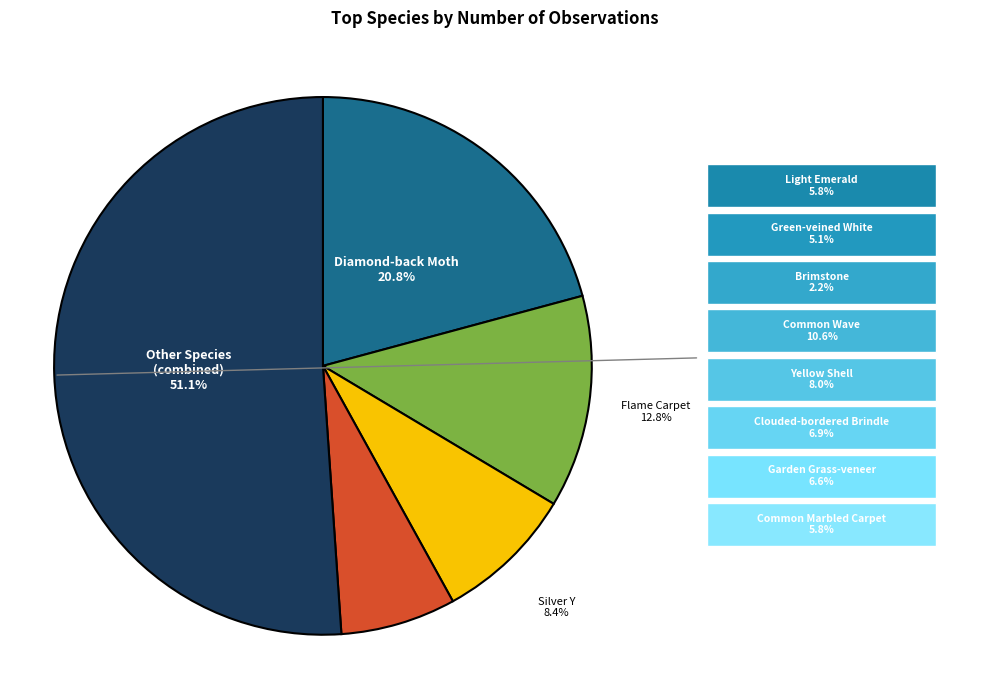

Is there a majority slice in this chart?

Yes